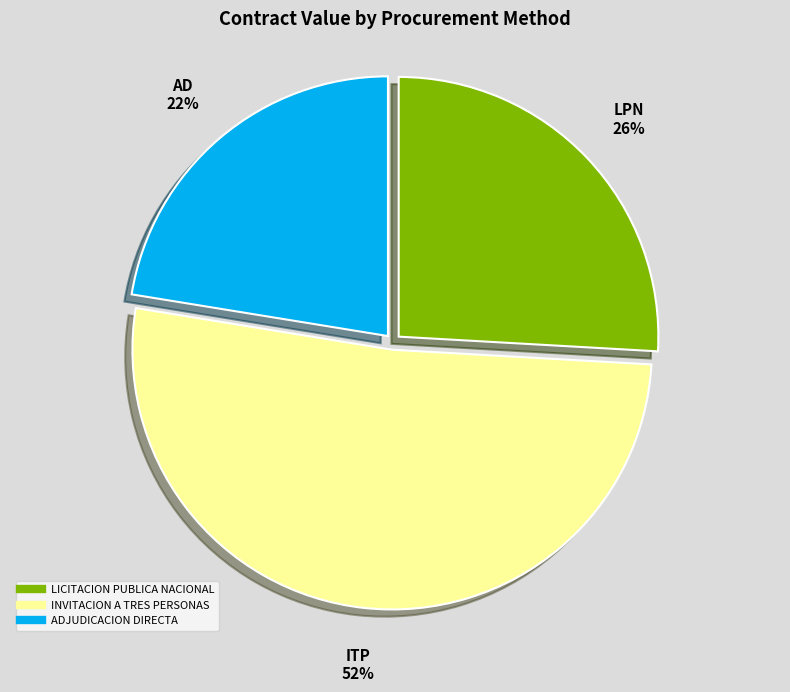

Does any single category account for the majority?

Yes